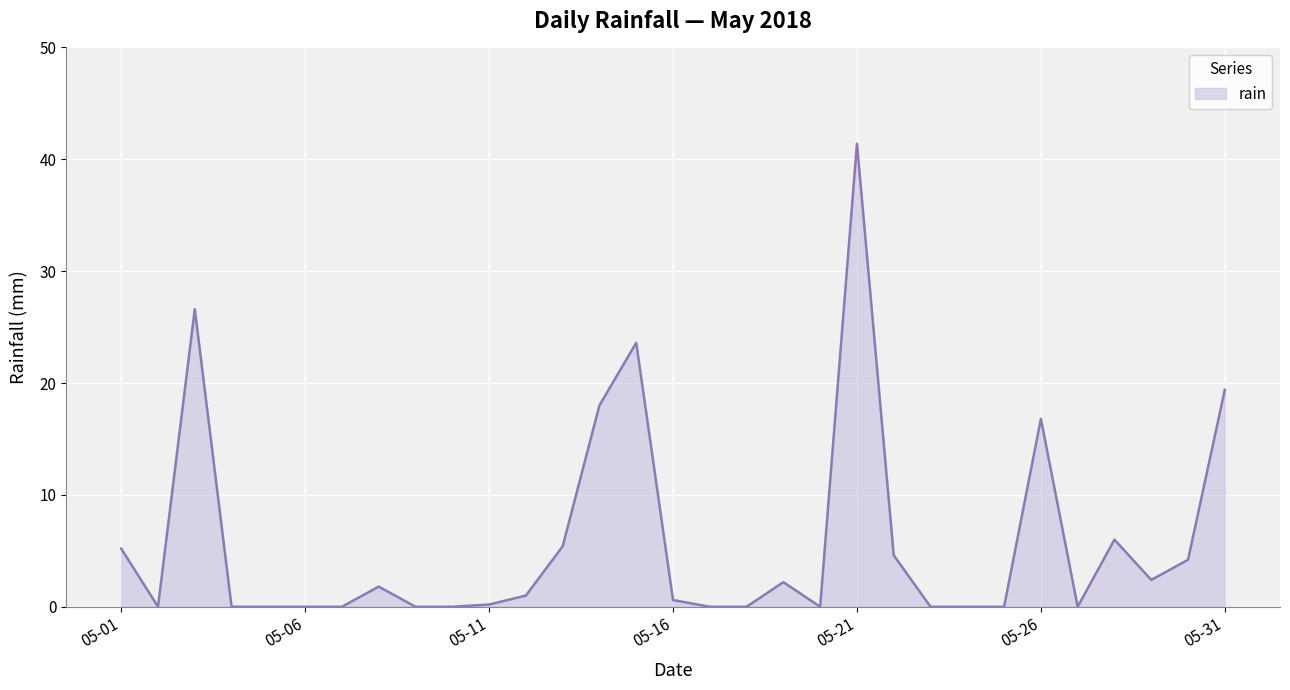

What is the difference between the maximum and minimum values?

41.4